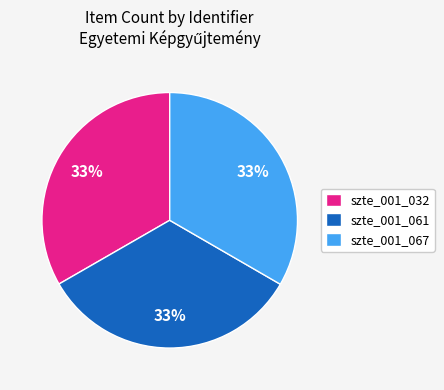

Does szte_001_067 represent more than half of the total?

No